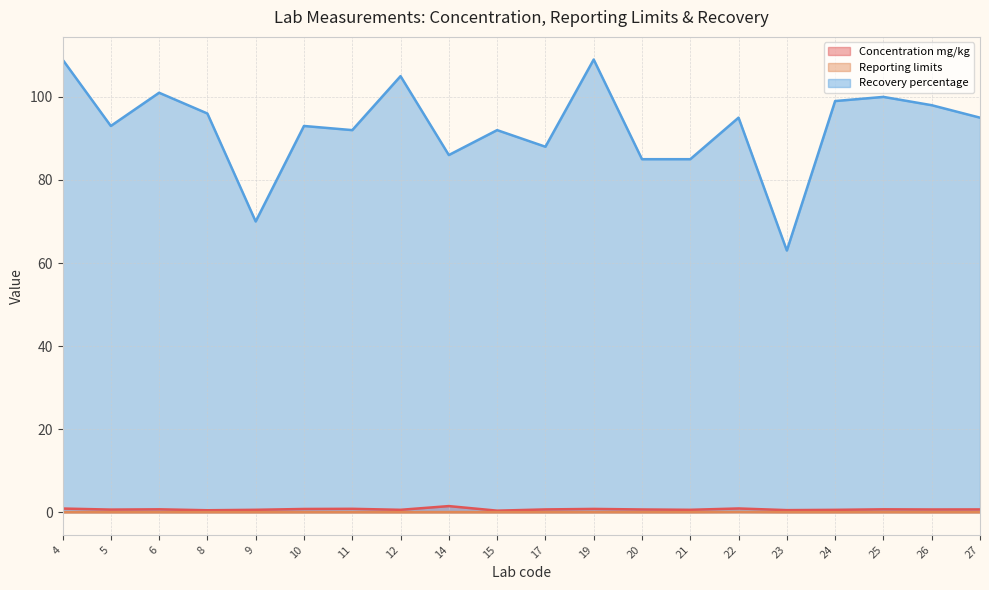

At which category does the chart reach its peak across all series?

4